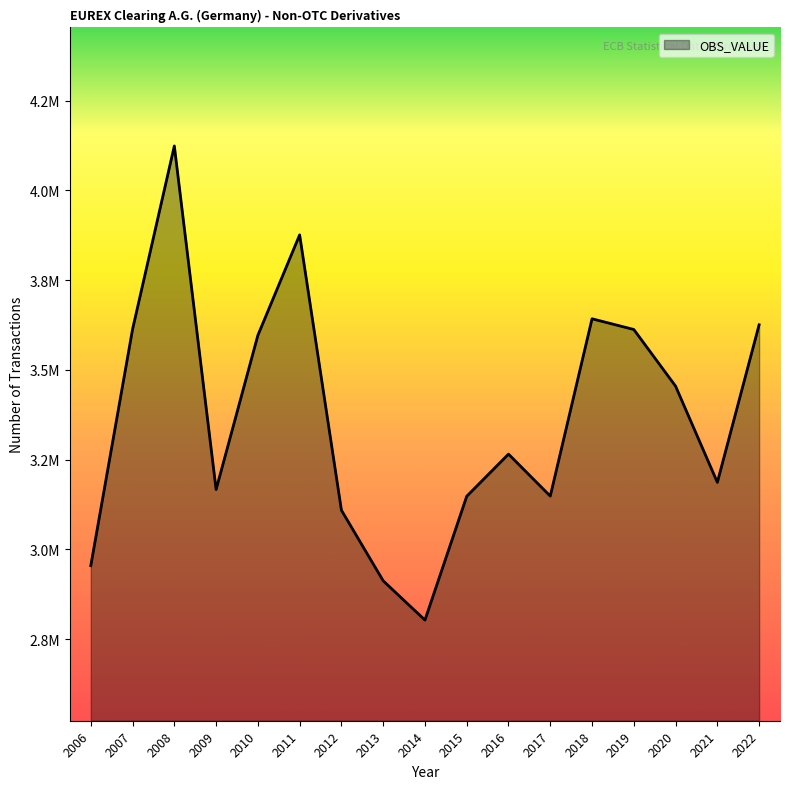

Where is the first local maximum?

2008